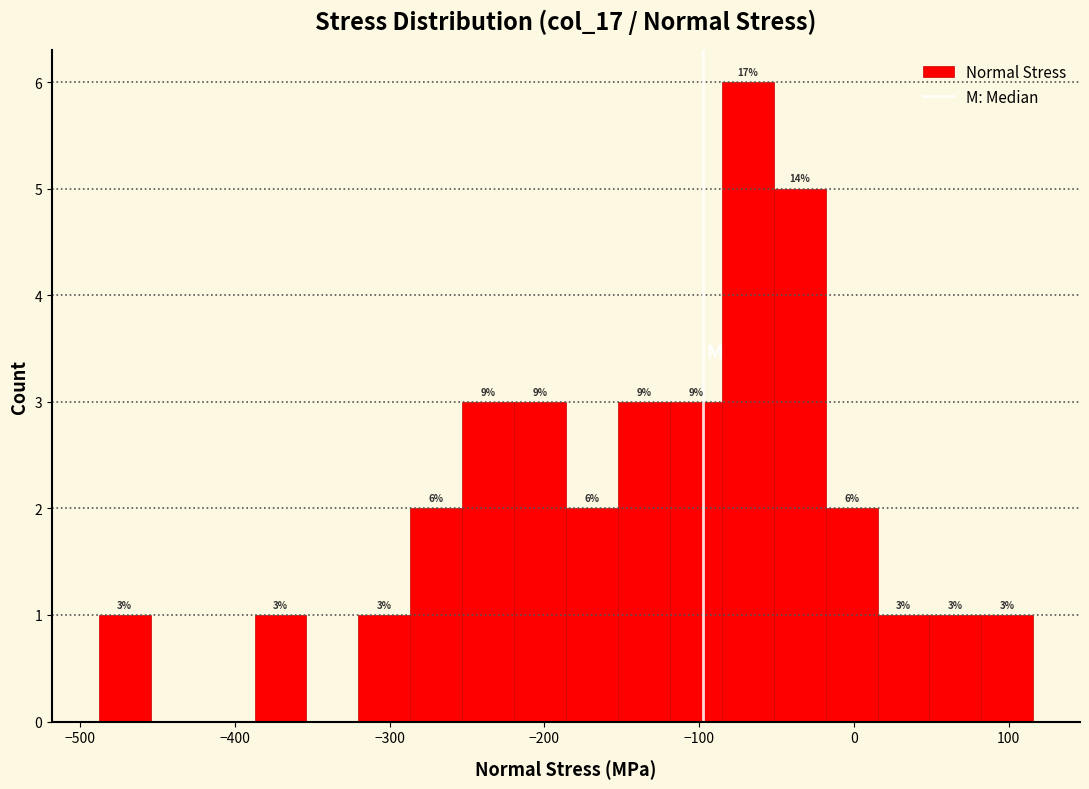

Around what value on the x-axis is the tallest bar? Give the approximate position of its centre, as read against the axis.

-70